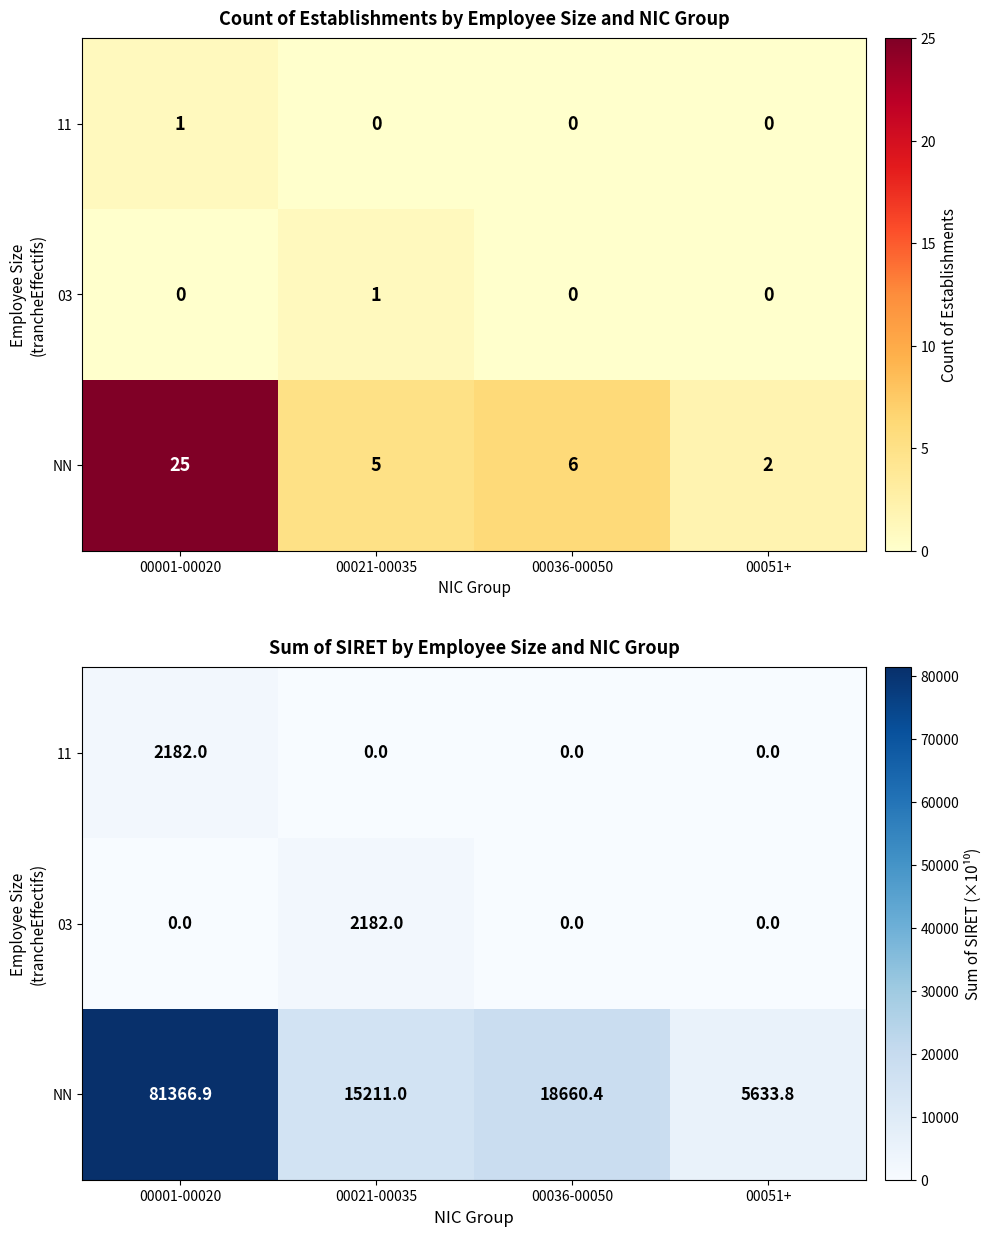

What is the sum of the 03 values at 00001-00020 and 00021-00035?

2182.0